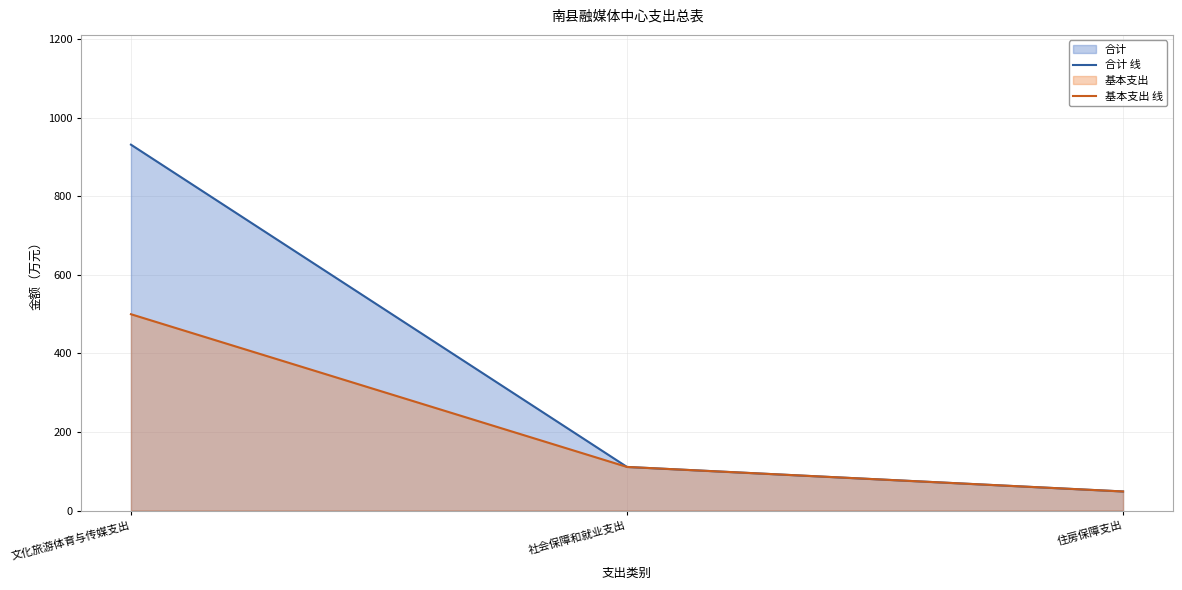

At which label is 基本支出 线 closest to 274?

社会保障和就业支出